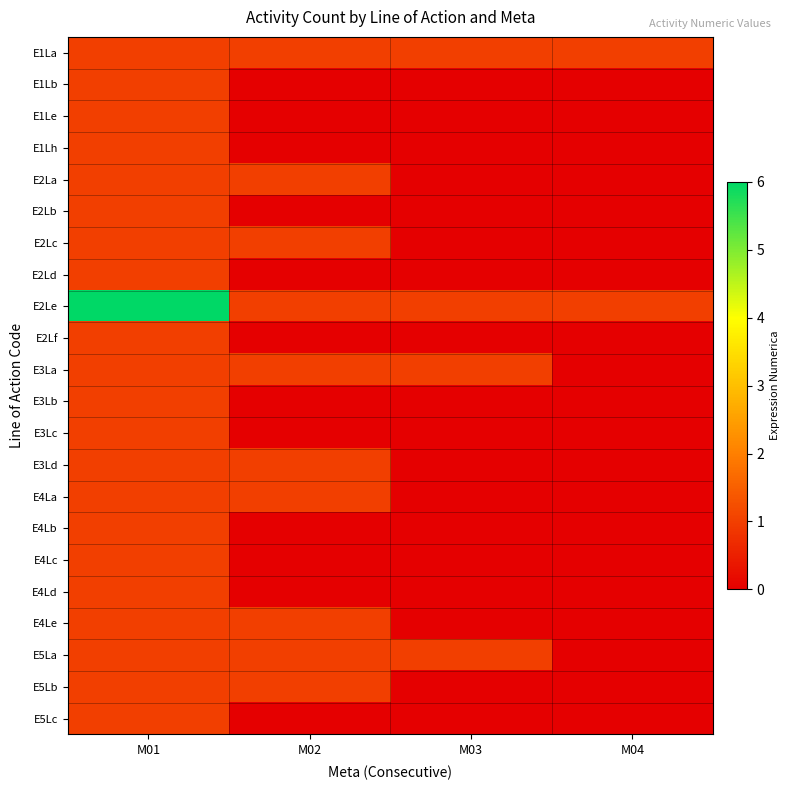

Which category has the lowest value across all series?

M02